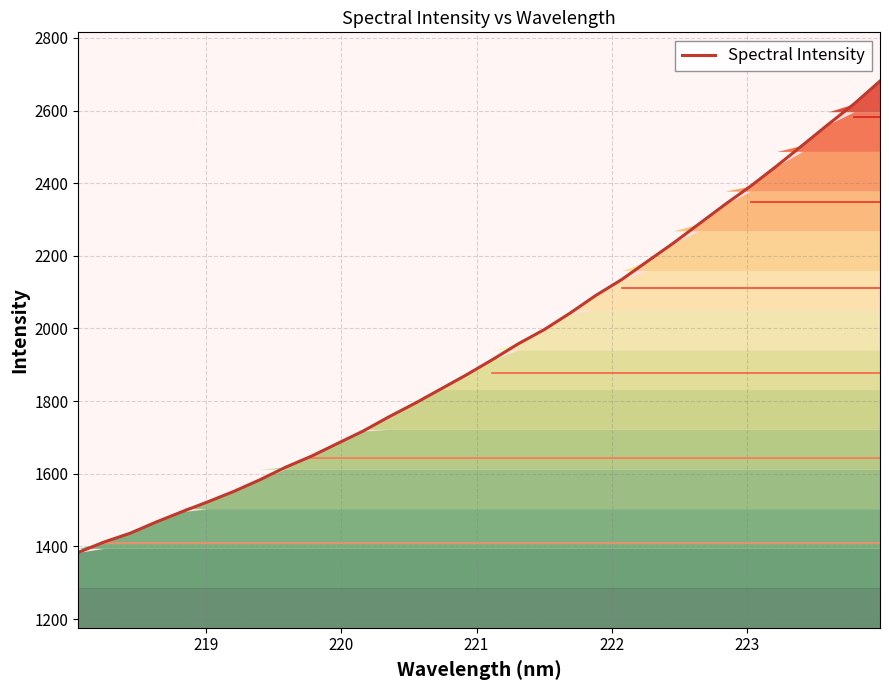

How many values exceed 1914?

16